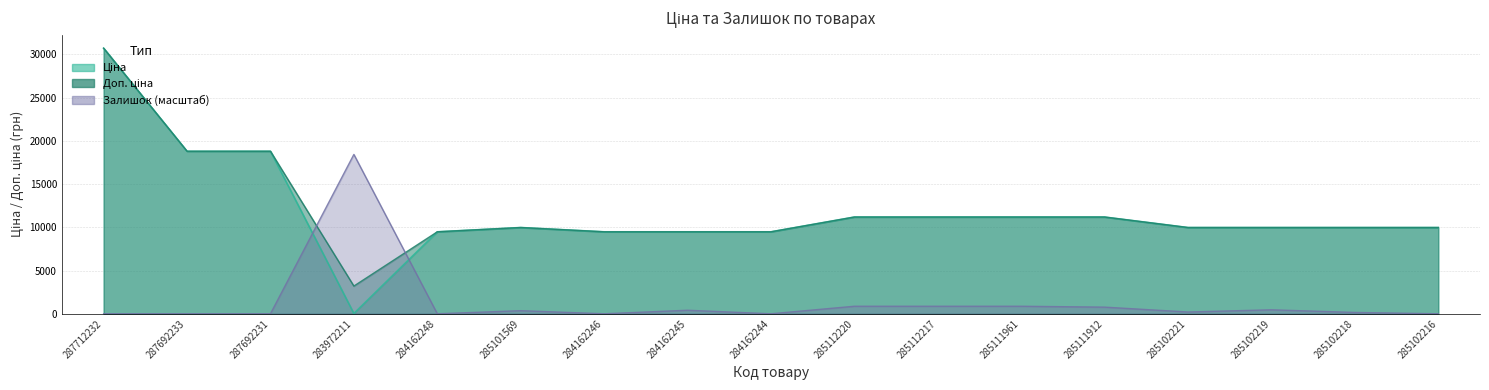

Between 285102218 and 284162248, which is larger?

285102218